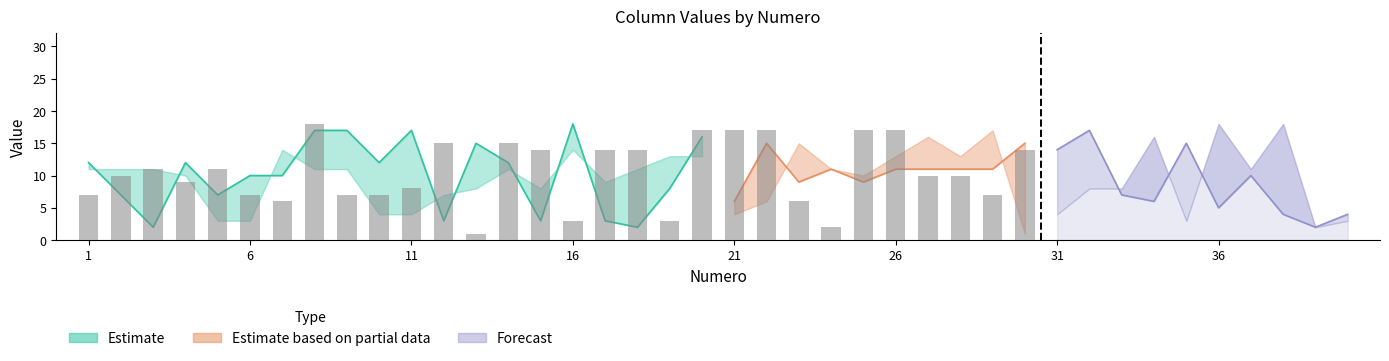

Between 37 and 39, which is larger?

37